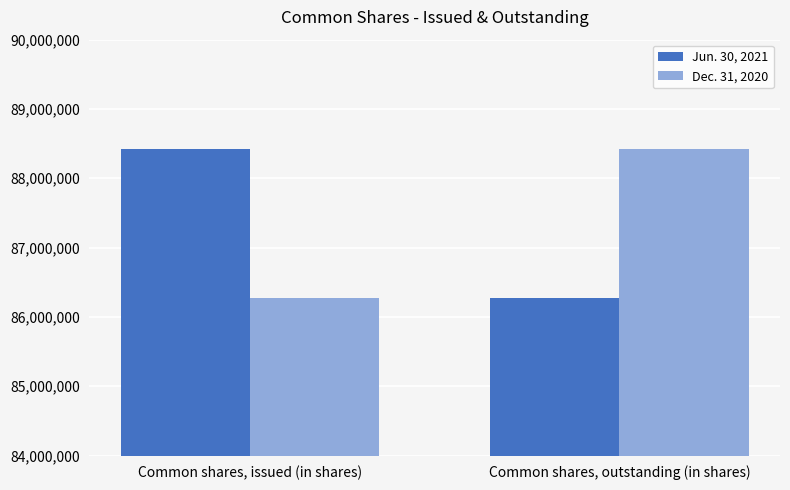

What is the value of the Jun. 30, 2021 bar at the 1st from the left?

88419303